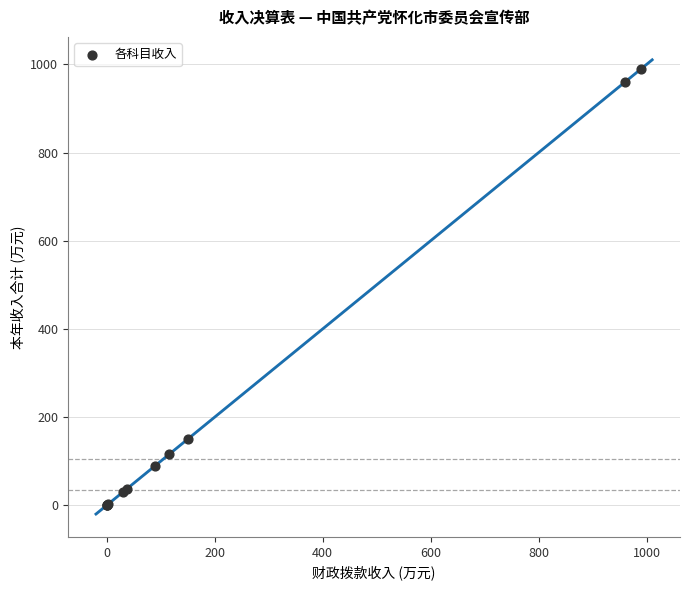

What Y value in the scatter plot is closest to 495?

150.0